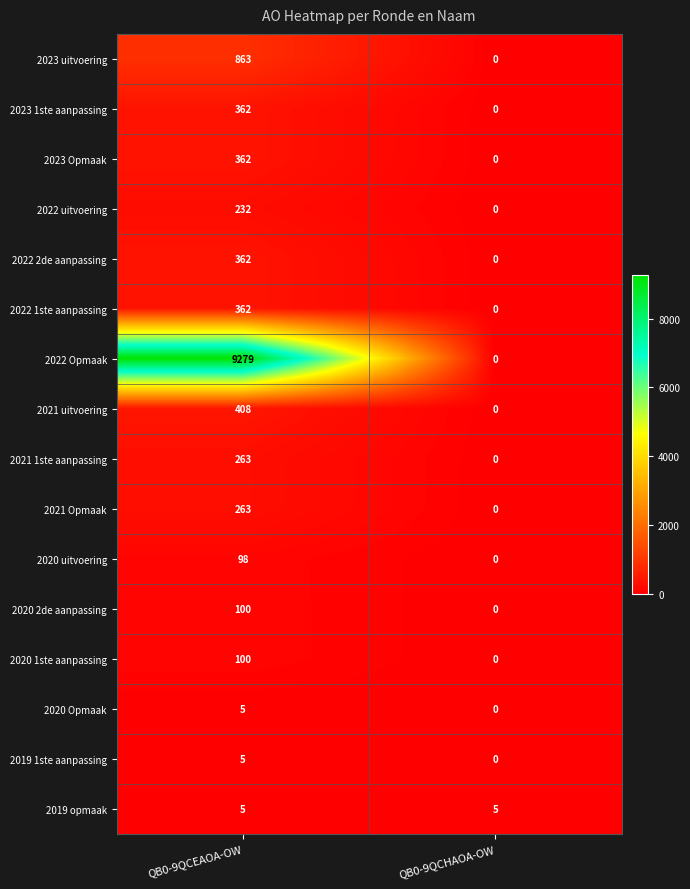

What is the maximum value for 2023 1ste aanpassing?

362